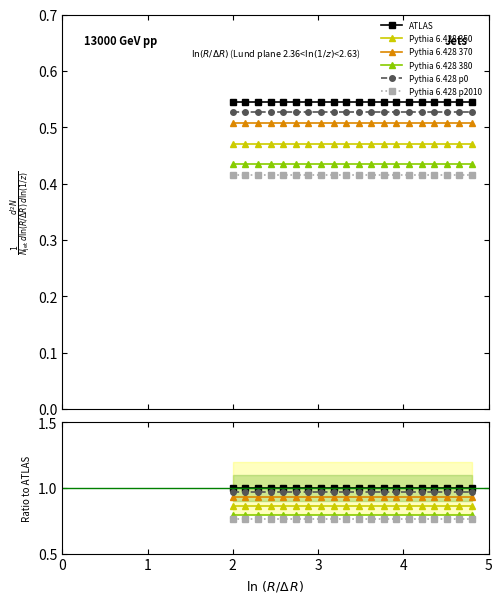

True or false: Pythia 6.428 p0 and ATLAS intersect in this chart.

False